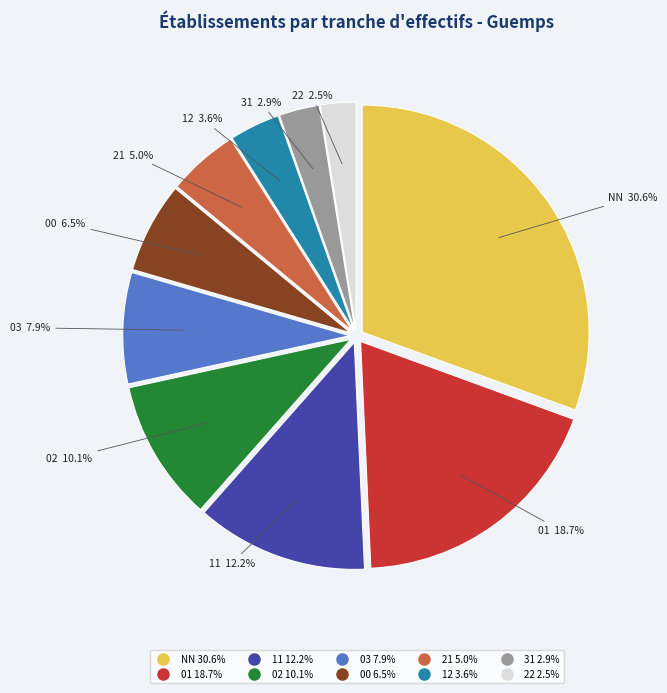

Approximately how many times larger is the value at 03 compared to 12?

2.2